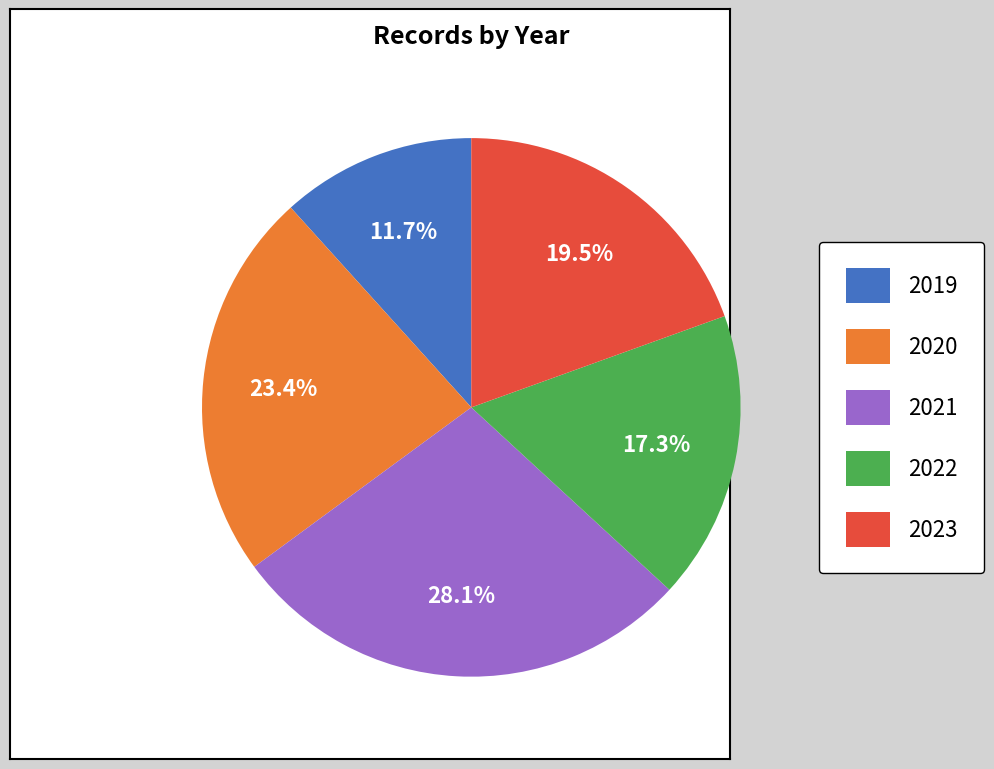

How many segments does this pie chart have?

5